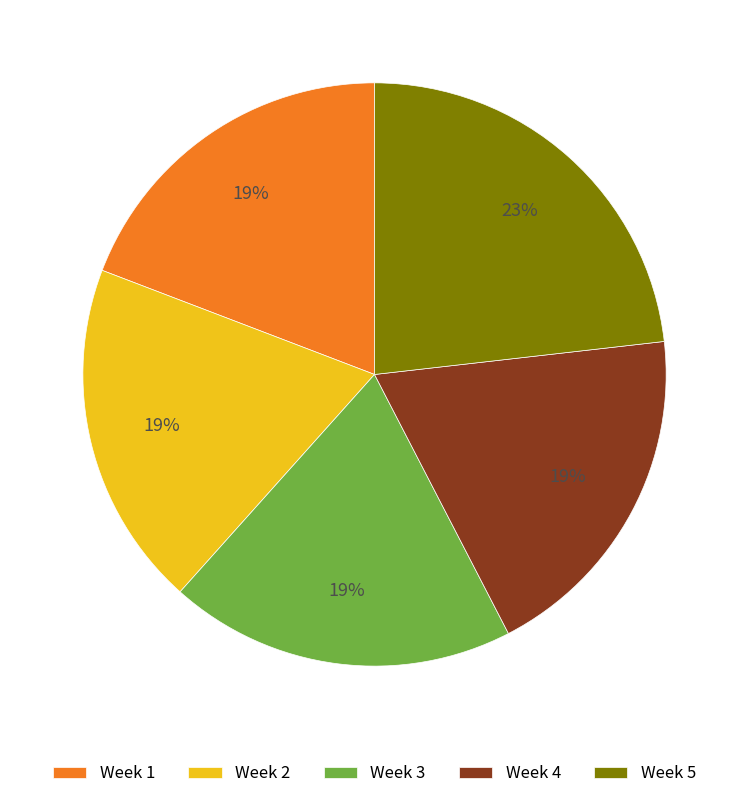

Which slice is the largest?

Week 5